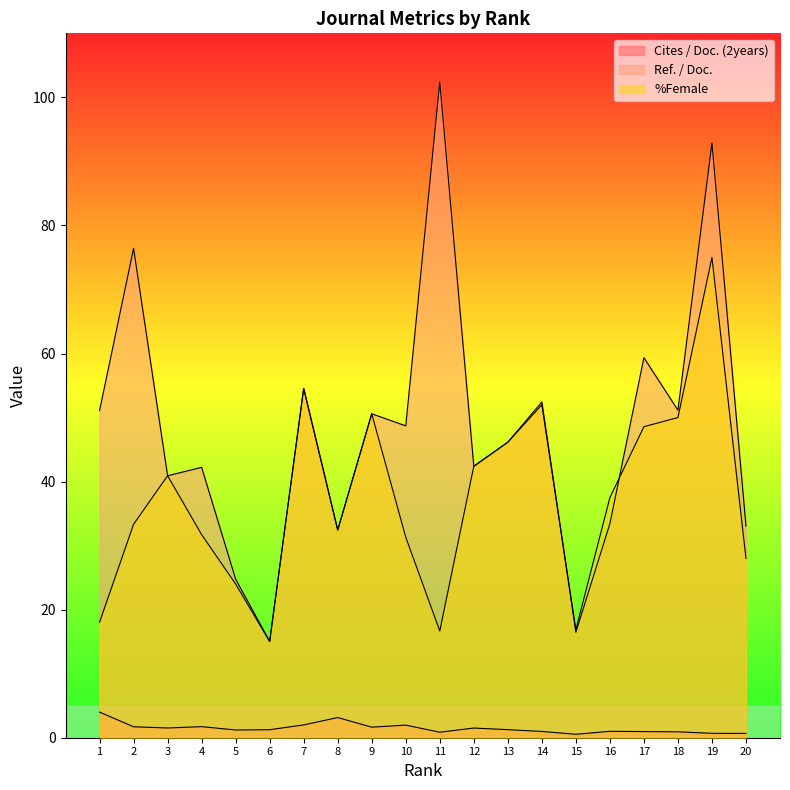

Reading right to left, list all the values displayed in this chart.

Cites / Doc. (2years): 20=0.7	19=0.7	18=0.9	17=1.0	16=1.0	15=0.5	14=1.0	13=1.3	12=1.5	11=0.9	10=2.0	9=1.6	8=3.1	7=2.0	6=1.2	5=1.2	4=1.7	3=1.5	2=1.7	1=4.0
Ref. / Doc.: 20=33.1	19=92.9	18=51.1	17=59.4	16=33.4	15=16.5	14=52.4	13=46.1	12=42.4	11=102.4	10=48.7	9=50.6	8=32.4	7=54.5	6=15.0	5=24.8	4=42.2	3=40.9	2=76.4	1=51.1
%Female: 20=28.0	19=75.0	18=50.0	17=48.6	16=37.5	15=16.9	14=52.0	13=46.1	12=42.4	11=16.7	10=31.3	9=50.6	8=32.4	7=54.5	6=15.0	5=24.0	4=31.7	3=40.9	2=33.3	1=18.0